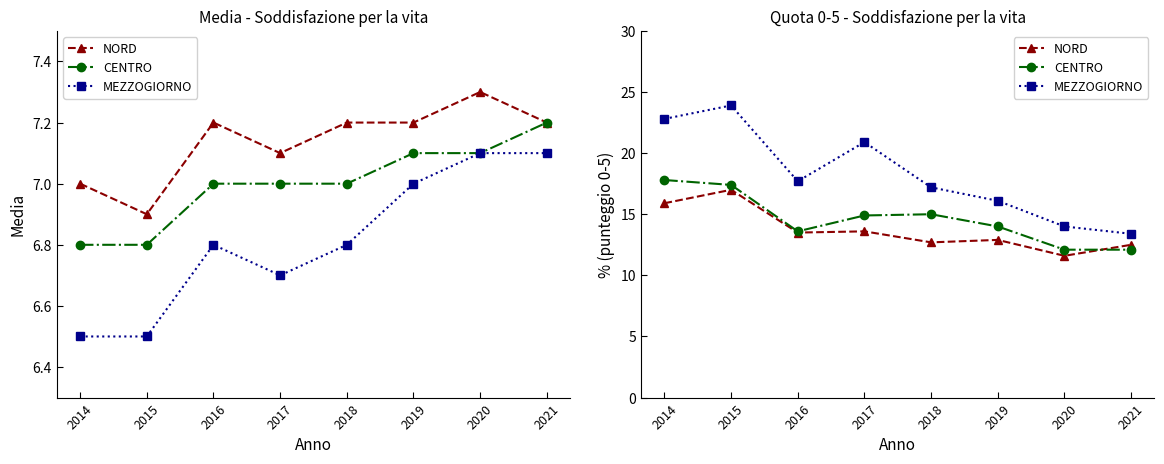

At which category does the chart reach its minimum across all series?

2020